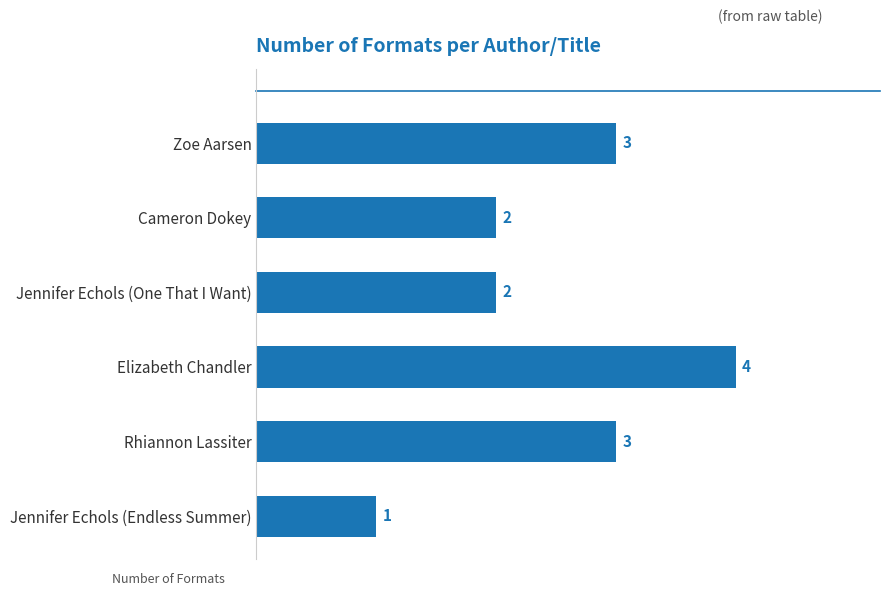

What is the sum of all values?

15